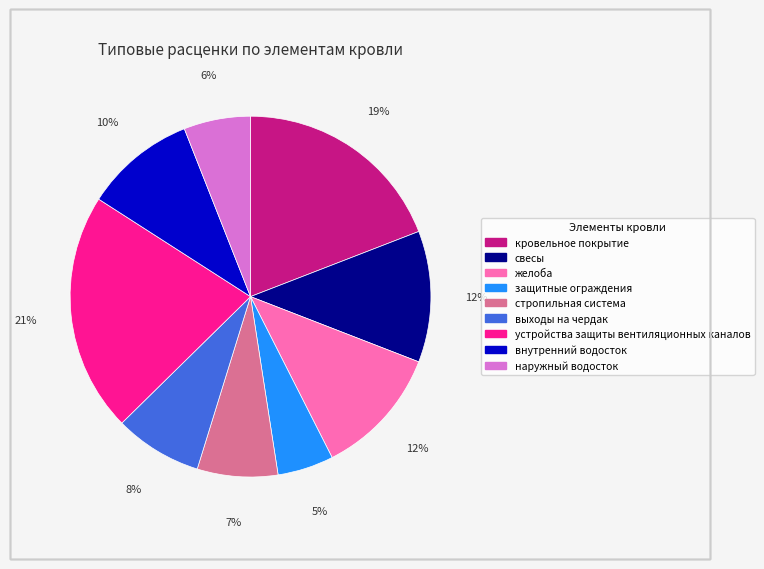

Which has a higher value, выходы на чердак or устройства защиты вентиляционных каналов?

устройства защиты вентиляционных каналов